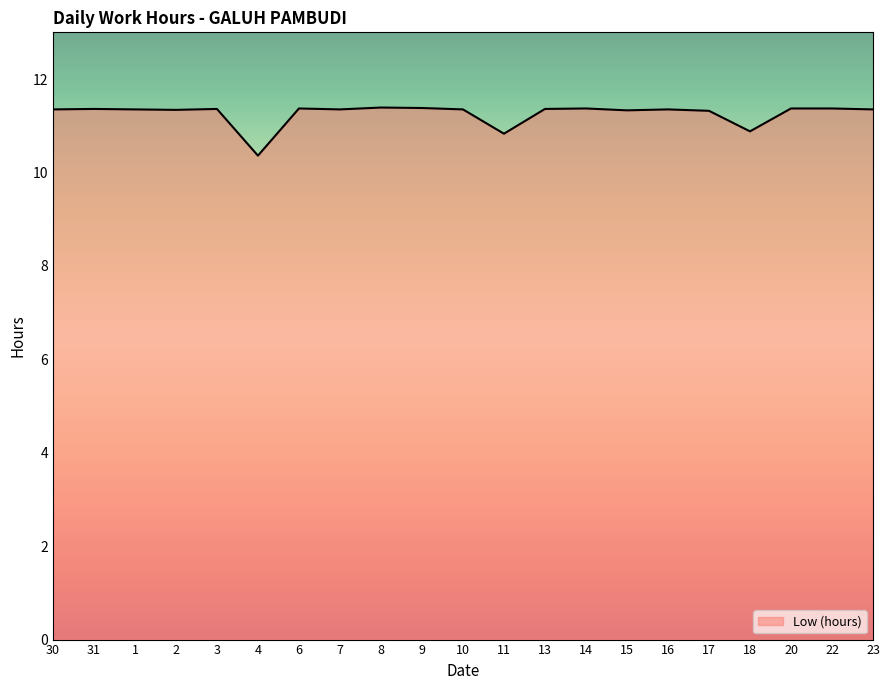

Count the number of data series in this chart.

1